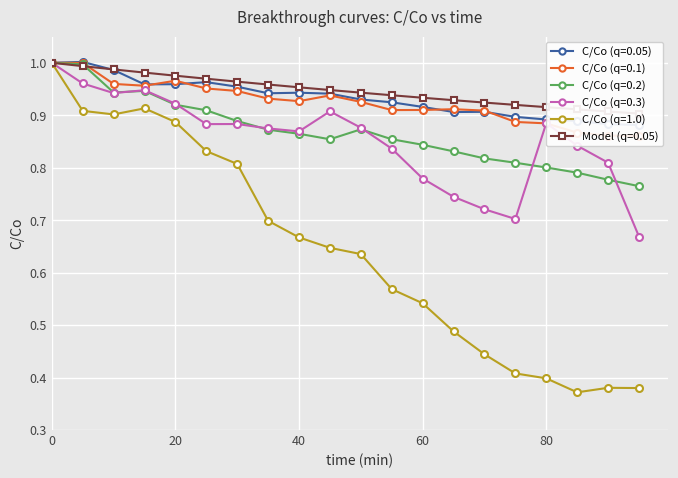

Which series has the largest total across all categories?

Model (q=0.05)